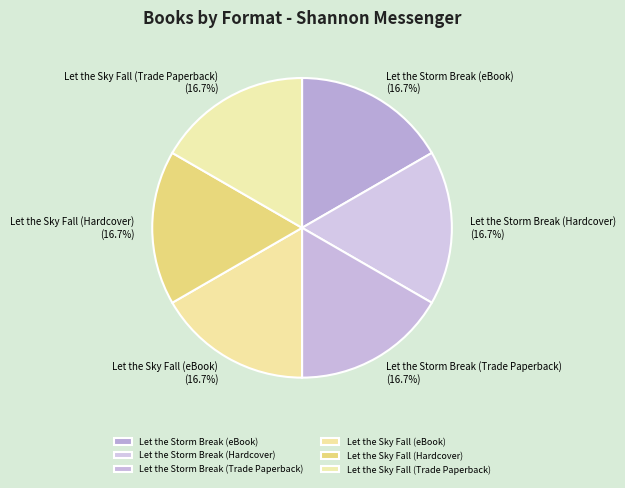

Does Let the Sky Fall (eBook) represent more than half of the total?

No